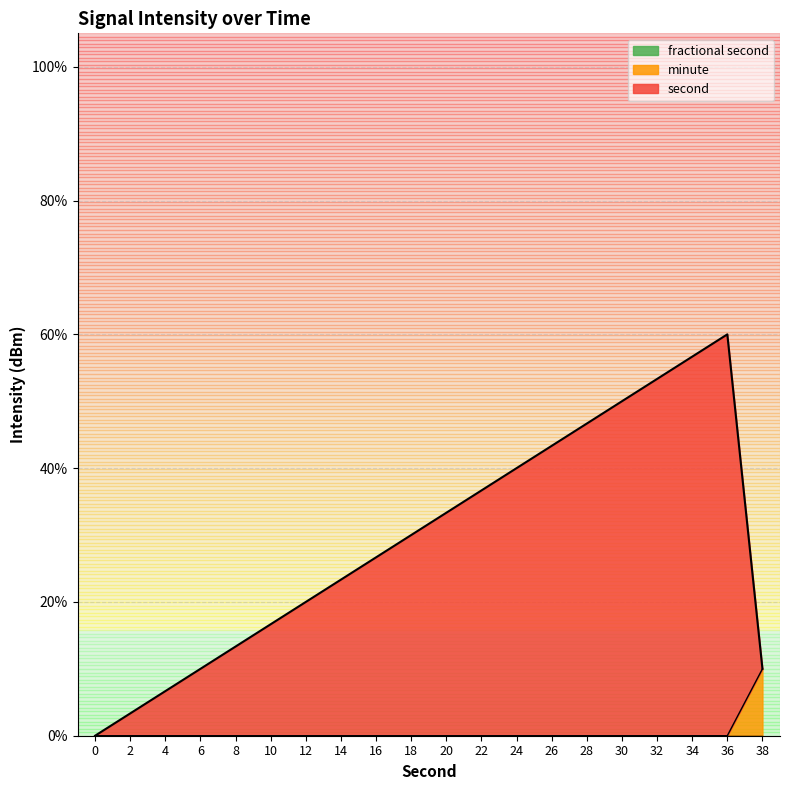

True or false: minute and second intersect in this chart.

False